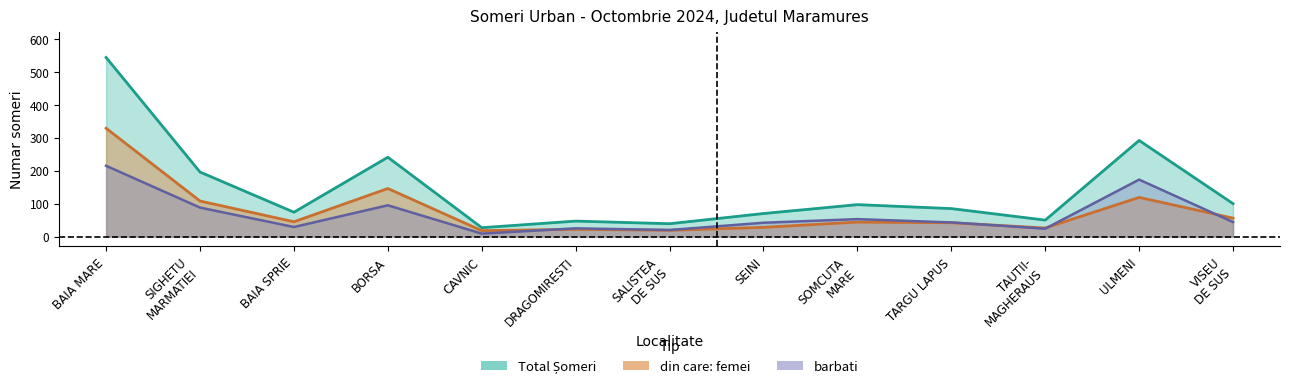

What is the total value across all series at CAVNIC?

54